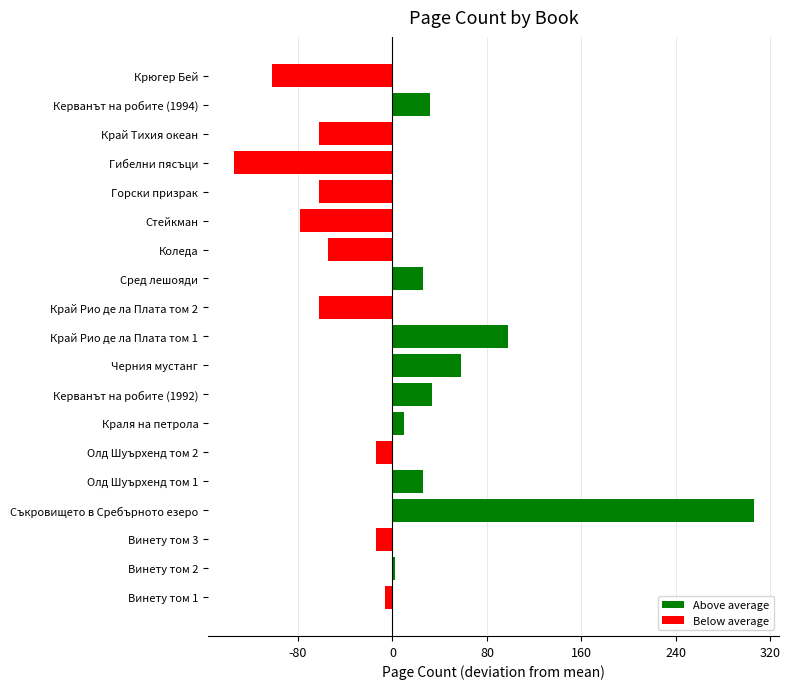

What is the difference between the maximum and minimum values?

440.0